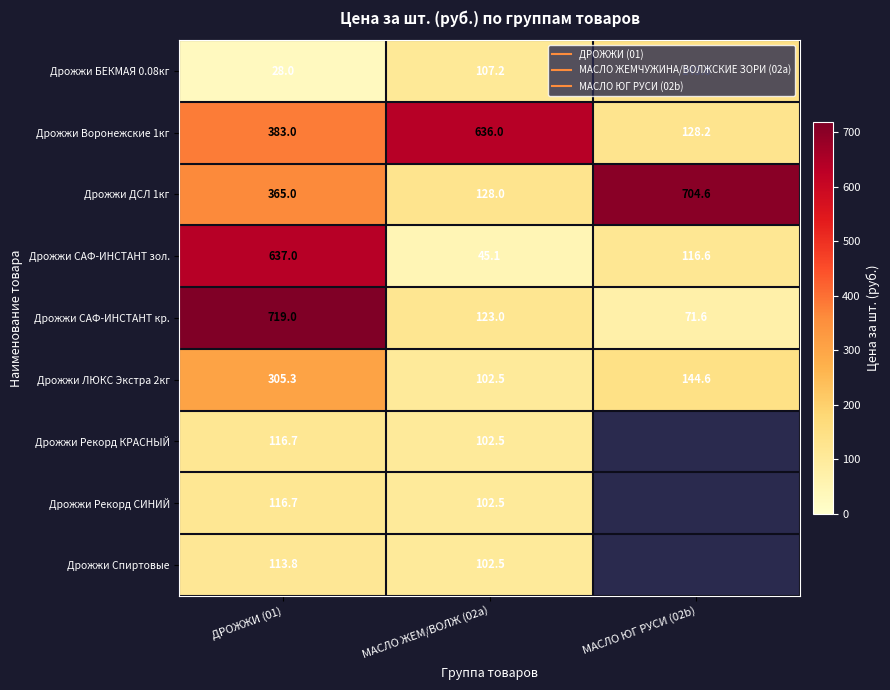

How many series are shown in this chart?

9